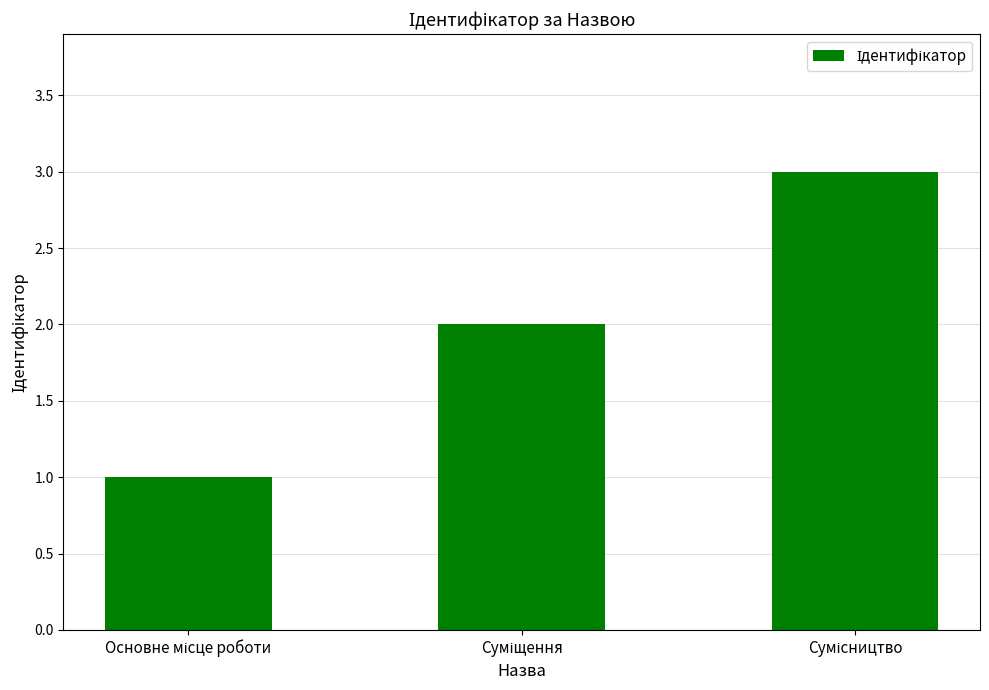

What is the greatest value displayed?

3